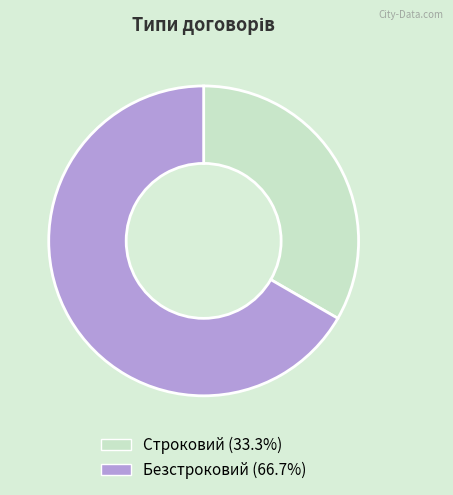

Which slice is the smallest?

Строковий